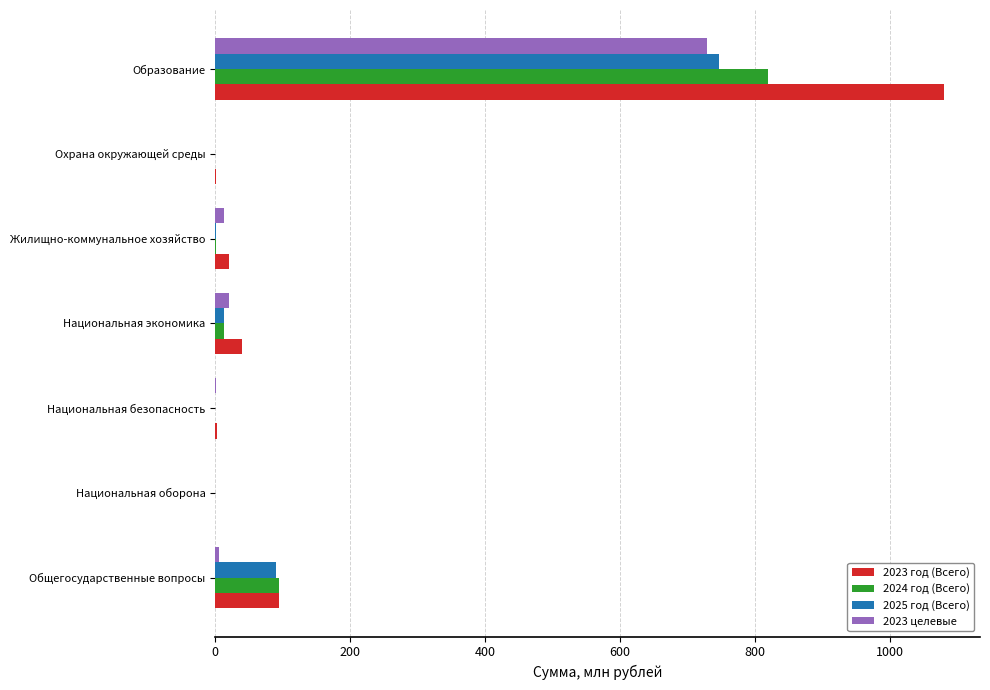

How many values in the 2024 год (Всего) series exceed 0?

6